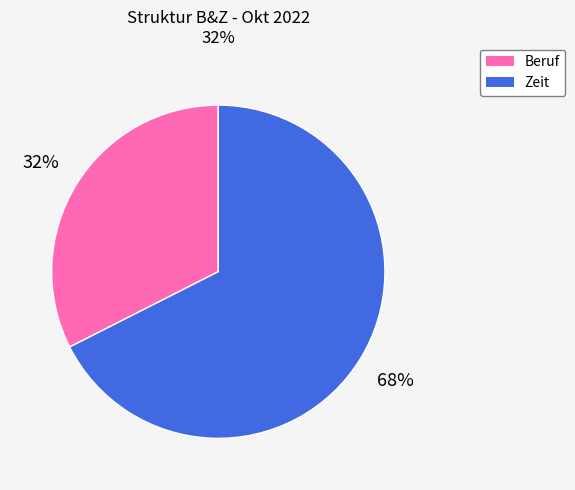

Do Zeit and Beruf together represent more than half of the pie?

Yes